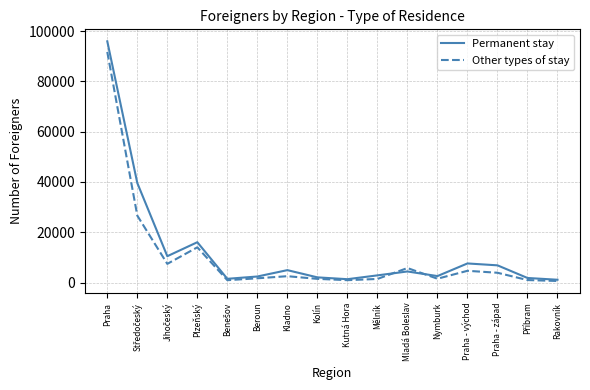

What is the difference between the highest and lowest values at Praha - západ?

2952